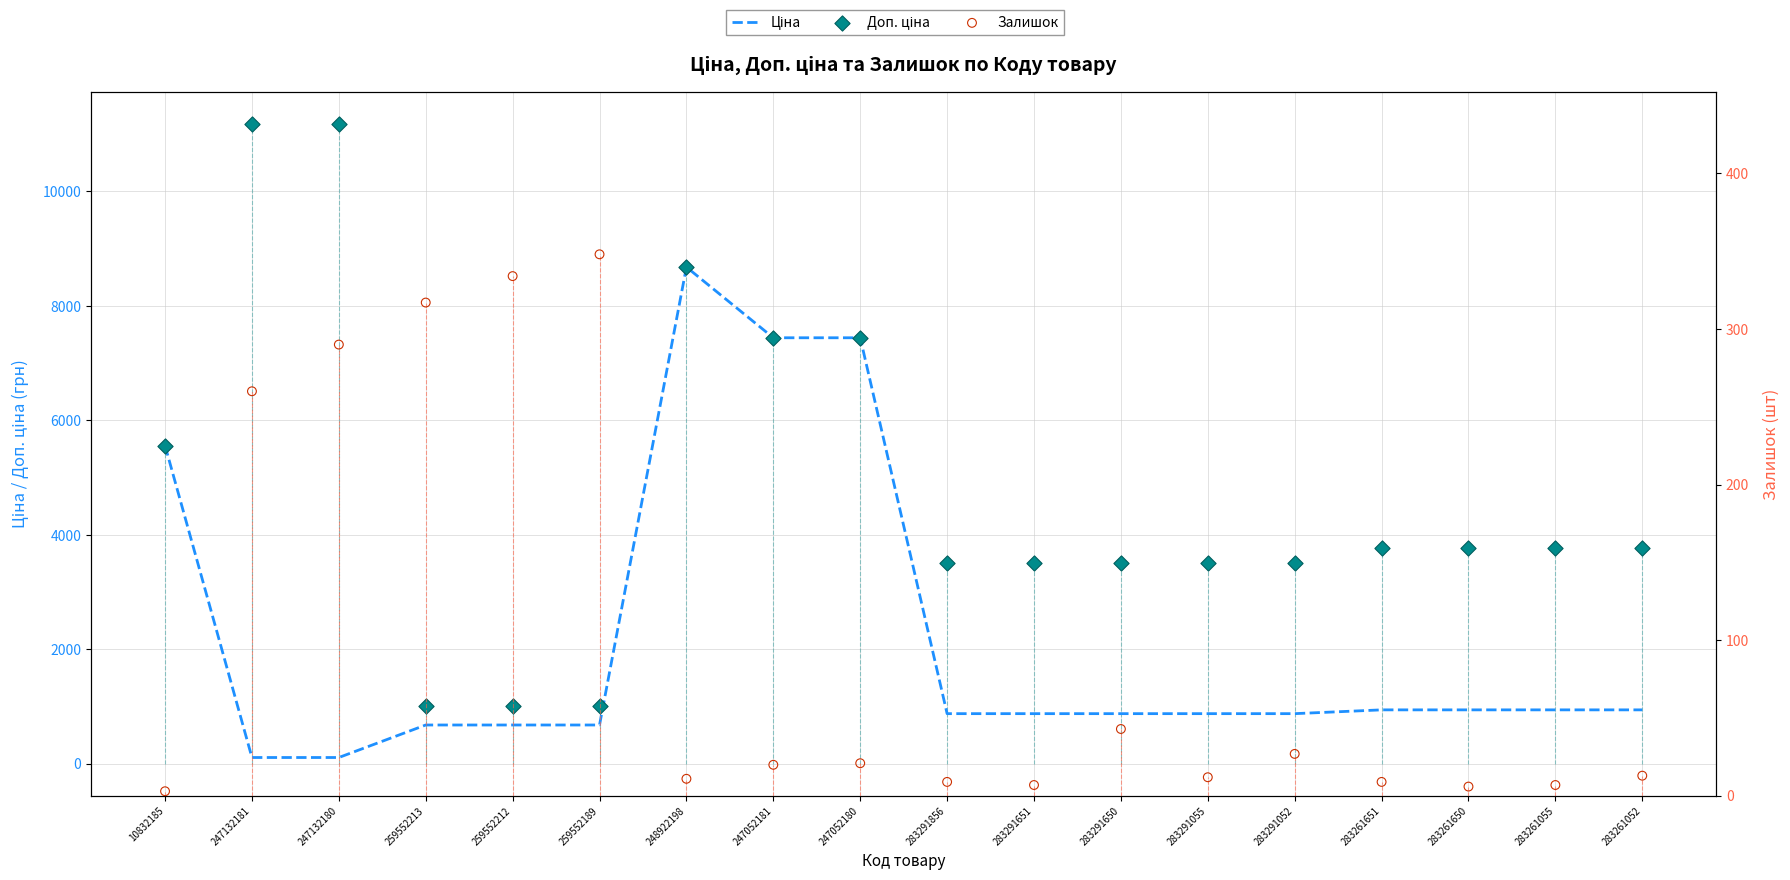

Which series contains the highest Y value?

Доп. ціна